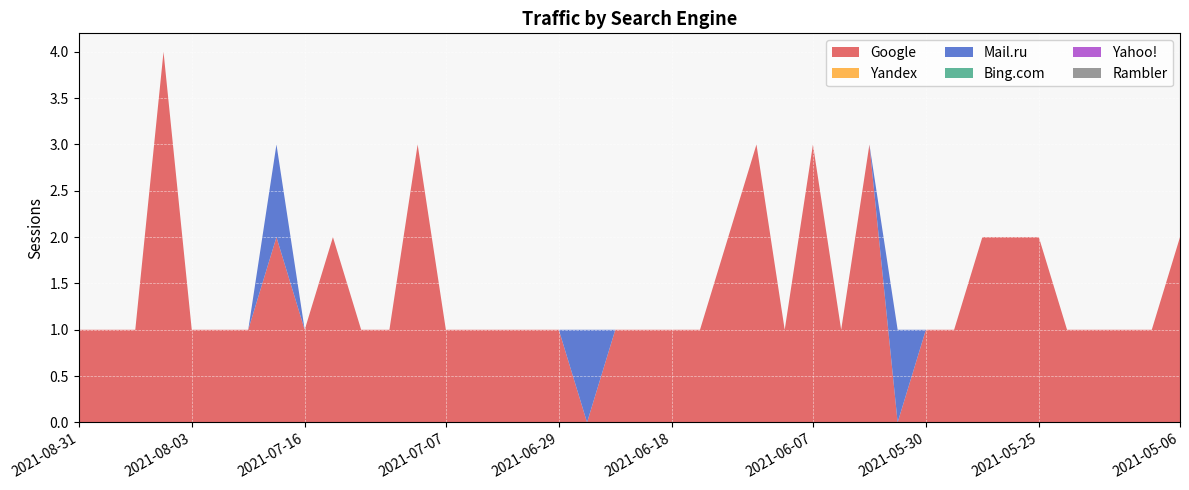

Reading left to right, transcribe all the data shown in this chart.

Google: 2021-08-31=1	2021-08-06=1	2021-08-05=1	2021-08-04=4	2021-08-03=1	2021-07-30=1	2021-07-26=1	2021-07-23=2	2021-07-16=1	2021-07-15=2	2021-07-12=1	2021-07-10=1	2021-07-08=3	2021-07-07=1	2021-07-06=1	2021-07-05=1	2021-07-01=1	2021-06-29=1	2021-06-25=0	2021-06-23=1	2021-06-22=1	2021-06-18=1	2021-06-15=1	2021-06-11=2	2021-06-10=3	2021-06-09=1	2021-06-07=3	2021-06-06=1	2021-06-05=3	2021-06-03=0	2021-05-30=1	2021-05-29=1	2021-05-27=2	2021-05-26=2	2021-05-25=2	2021-05-24=1	2021-05-22=1	2021-05-17=1	2021-05-14=1	2021-05-06=2
Yandex: 2021-08-31=0	2021-08-06=0	2021-08-05=0	2021-08-04=0	2021-08-03=0	2021-07-30=0	2021-07-26=0	2021-07-23=0	2021-07-16=0	2021-07-15=0	2021-07-12=0	2021-07-10=0	2021-07-08=0	2021-07-07=0	2021-07-06=0	2021-07-05=0	2021-07-01=0	2021-06-29=0	2021-06-25=0	2021-06-23=0	2021-06-22=0	2021-06-18=0	2021-06-15=0	2021-06-11=0	2021-06-10=0	2021-06-09=0	2021-06-07=0	2021-06-06=0	2021-06-05=0	2021-06-03=0	2021-05-30=0	2021-05-29=0	2021-05-27=0	2021-05-26=0	2021-05-25=0	2021-05-24=0	2021-05-22=0	2021-05-17=0	2021-05-14=0	2021-05-06=0
Mail.ru: 2021-08-31=0	2021-08-06=0	2021-08-05=0	2021-08-04=0	2021-08-03=0	2021-07-30=0	2021-07-26=0	2021-07-23=1	2021-07-16=0	2021-07-15=0	2021-07-12=0	2021-07-10=0	2021-07-08=0	2021-07-07=0	2021-07-06=0	2021-07-05=0	2021-07-01=0	2021-06-29=0	2021-06-25=1	2021-06-23=0	2021-06-22=0	2021-06-18=0	2021-06-15=0	2021-06-11=0	2021-06-10=0	2021-06-09=0	2021-06-07=0	2021-06-06=0	2021-06-05=0	2021-06-03=1	2021-05-30=0	2021-05-29=0	2021-05-27=0	2021-05-26=0	2021-05-25=0	2021-05-24=0	2021-05-22=0	2021-05-17=0	2021-05-14=0	2021-05-06=0
Bing.com: 2021-08-31=0	2021-08-06=0	2021-08-05=0	2021-08-04=0	2021-08-03=0	2021-07-30=0	2021-07-26=0	2021-07-23=0	2021-07-16=0	2021-07-15=0	2021-07-12=0	2021-07-10=0	2021-07-08=0	2021-07-07=0	2021-07-06=0	2021-07-05=0	2021-07-01=0	2021-06-29=0	2021-06-25=0	2021-06-23=0	2021-06-22=0	2021-06-18=0	2021-06-15=0	2021-06-11=0	2021-06-10=0	2021-06-09=0	2021-06-07=0	2021-06-06=0	2021-06-05=0	2021-06-03=0	2021-05-30=0	2021-05-29=0	2021-05-27=0	2021-05-26=0	2021-05-25=0	2021-05-24=0	2021-05-22=0	2021-05-17=0	2021-05-14=0	2021-05-06=0
Yahoo!: 2021-08-31=0	2021-08-06=0	2021-08-05=0	2021-08-04=0	2021-08-03=0	2021-07-30=0	2021-07-26=0	2021-07-23=0	2021-07-16=0	2021-07-15=0	2021-07-12=0	2021-07-10=0	2021-07-08=0	2021-07-07=0	2021-07-06=0	2021-07-05=0	2021-07-01=0	2021-06-29=0	2021-06-25=0	2021-06-23=0	2021-06-22=0	2021-06-18=0	2021-06-15=0	2021-06-11=0	2021-06-10=0	2021-06-09=0	2021-06-07=0	2021-06-06=0	2021-06-05=0	2021-06-03=0	2021-05-30=0	2021-05-29=0	2021-05-27=0	2021-05-26=0	2021-05-25=0	2021-05-24=0	2021-05-22=0	2021-05-17=0	2021-05-14=0	2021-05-06=0
Rambler: 2021-08-31=0	2021-08-06=0	2021-08-05=0	2021-08-04=0	2021-08-03=0	2021-07-30=0	2021-07-26=0	2021-07-23=0	2021-07-16=0	2021-07-15=0	2021-07-12=0	2021-07-10=0	2021-07-08=0	2021-07-07=0	2021-07-06=0	2021-07-05=0	2021-07-01=0	2021-06-29=0	2021-06-25=0	2021-06-23=0	2021-06-22=0	2021-06-18=0	2021-06-15=0	2021-06-11=0	2021-06-10=0	2021-06-09=0	2021-06-07=0	2021-06-06=0	2021-06-05=0	2021-06-03=0	2021-05-30=0	2021-05-29=0	2021-05-27=0	2021-05-26=0	2021-05-25=0	2021-05-24=0	2021-05-22=0	2021-05-17=0	2021-05-14=0	2021-05-06=0